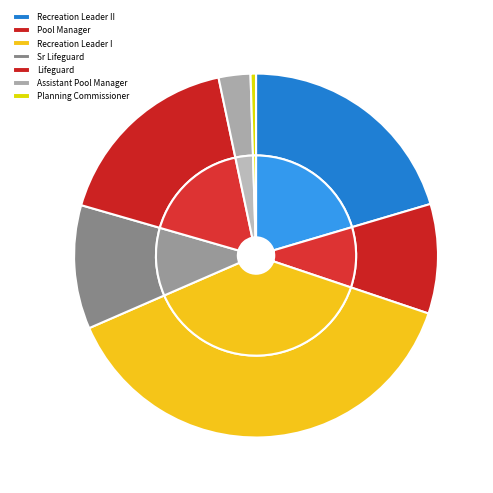

To the nearest percent, what is the difference between the largest and smallest slice percentages?

38%